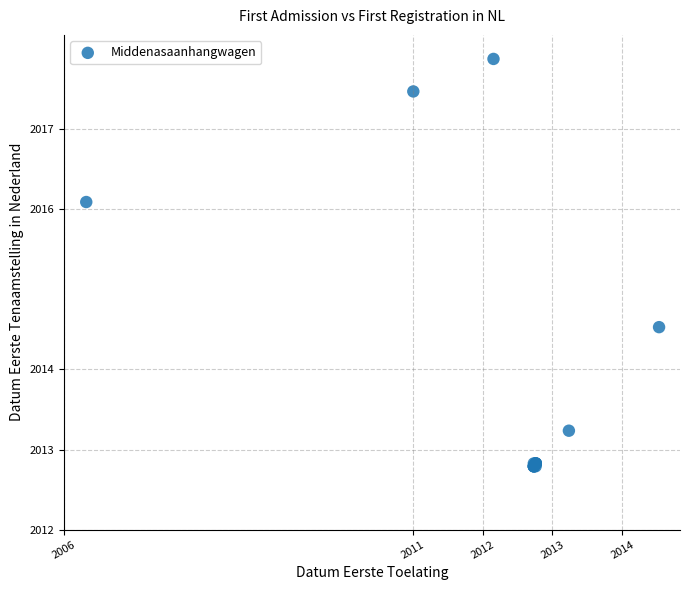

What Y value in the scatter plot is closest to 2015?

2014.5